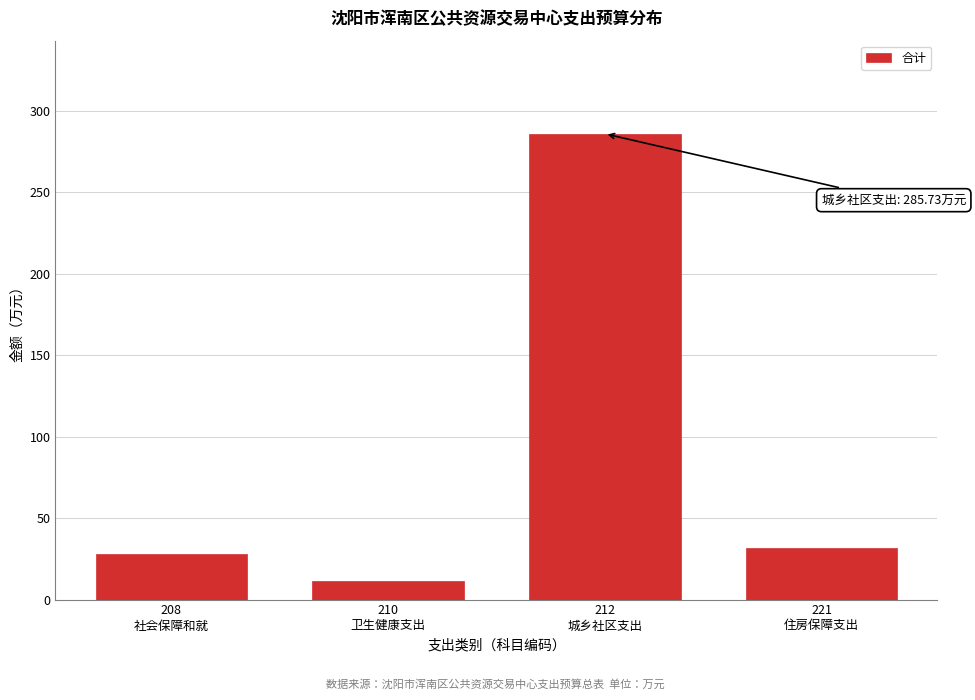

Reading left to right, transcribe all the data shown in this chart.

27.8	11.5	285.7	31.3